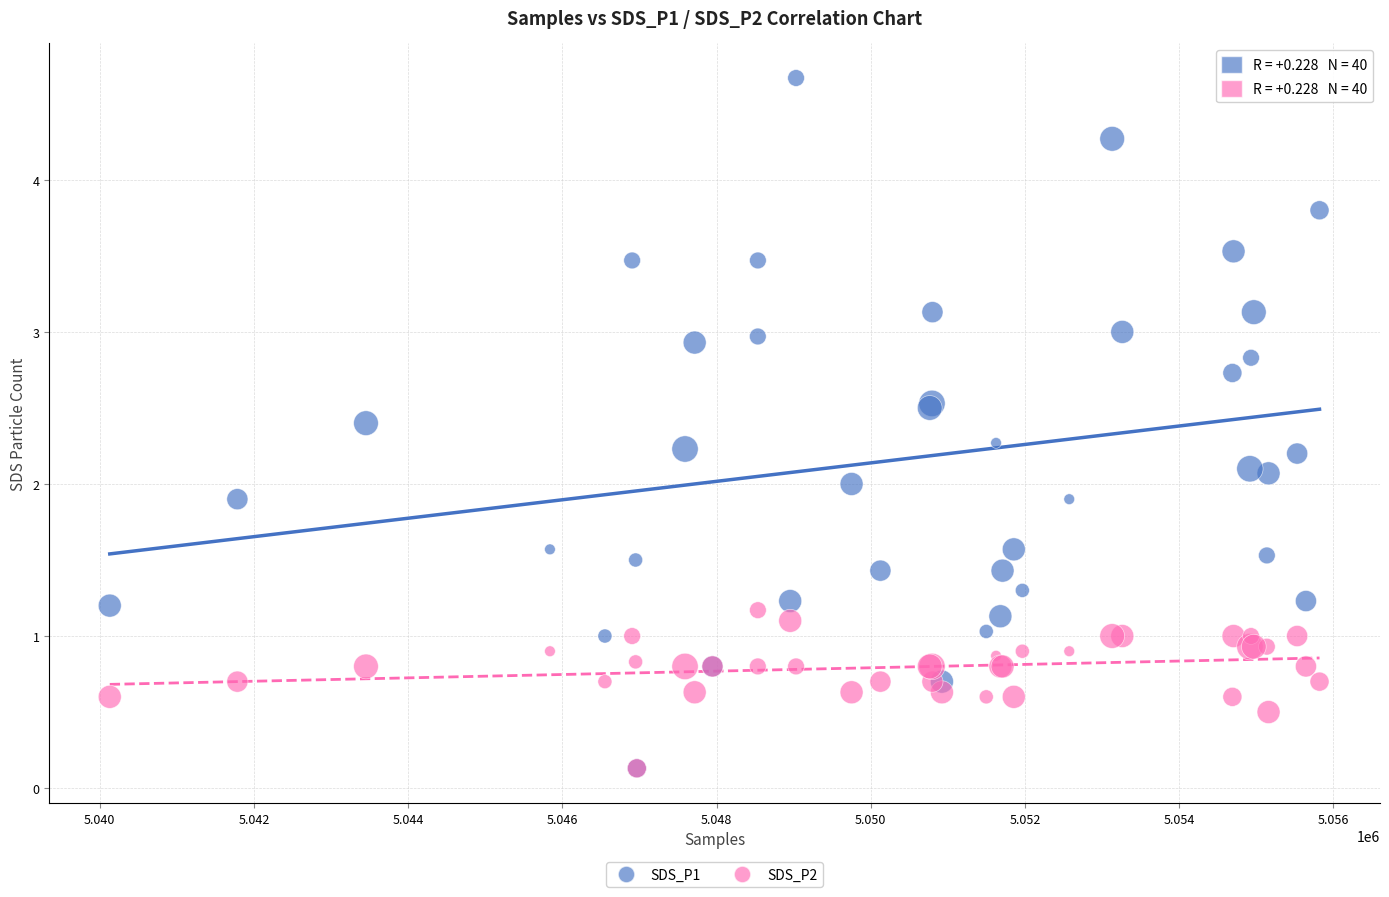

What are all the series names shown in the legend?

SDS_P1, SDS_P2